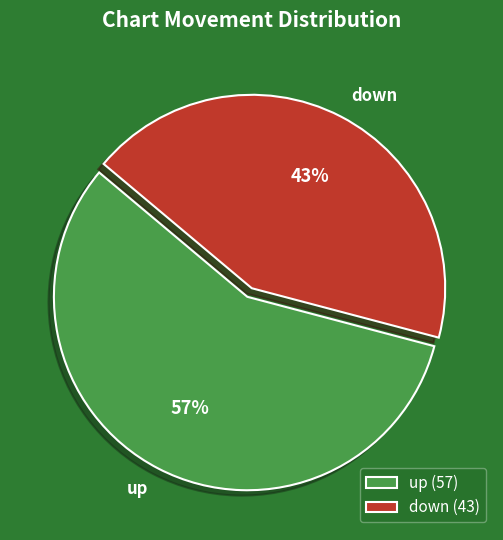

Do up and down together represent more than half of the pie?

Yes